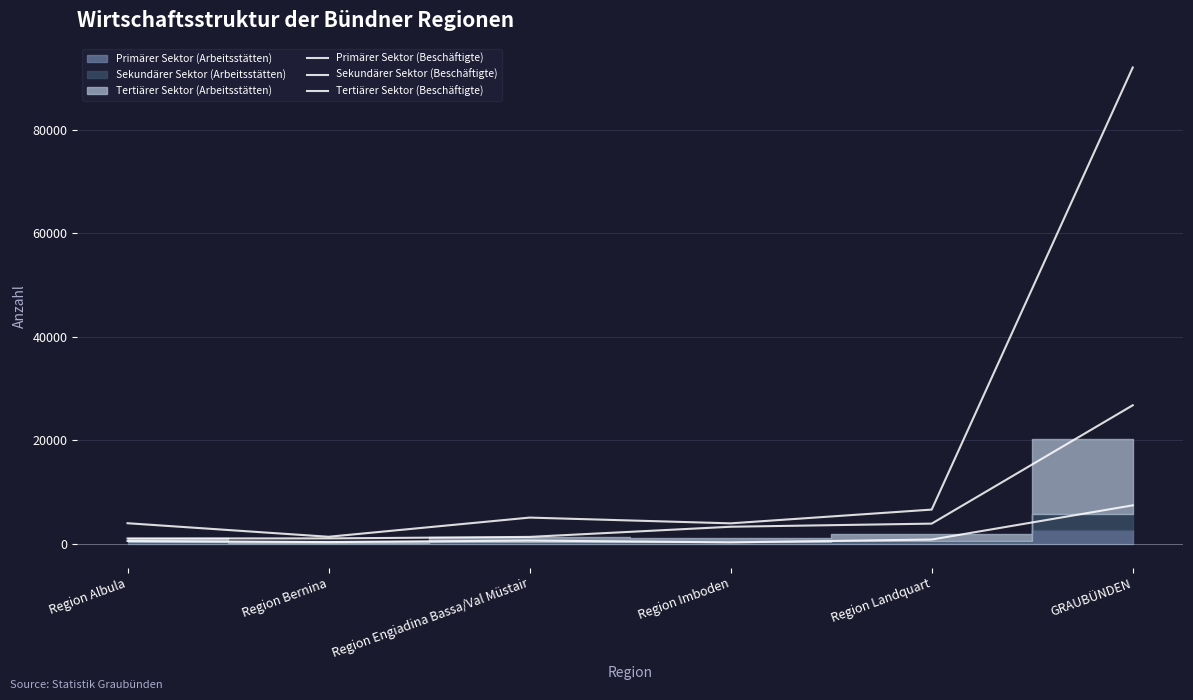

Does the chart display data point markers on the line(s)?

No